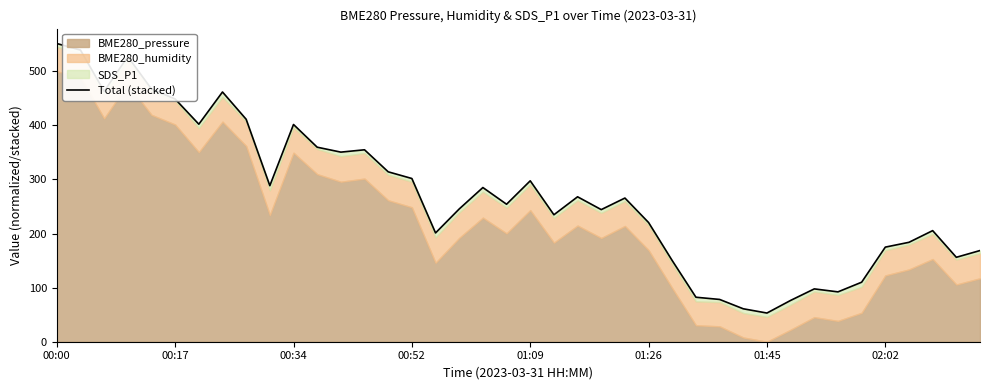

What is the value of the 12th point from the left?

359.6